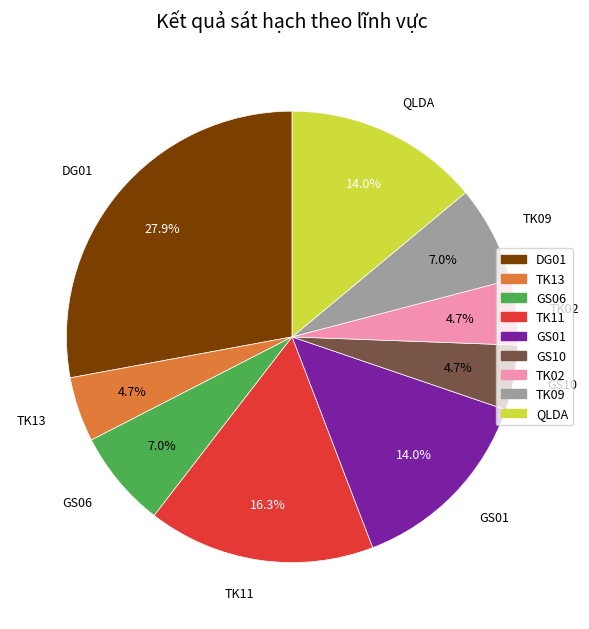

Is there a majority slice in this chart?

No